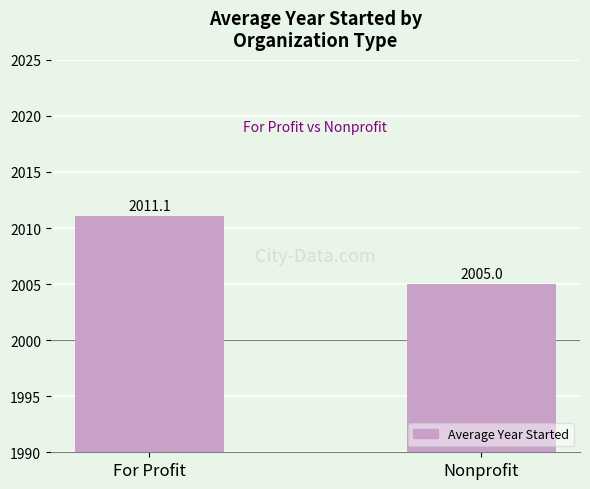

How many bars are there in total?

2